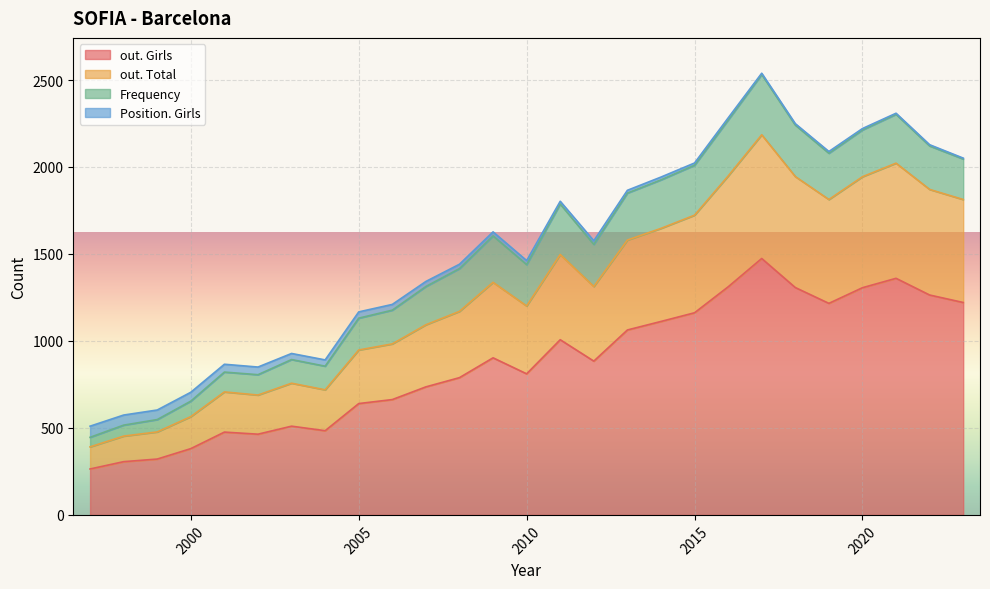

True or false: out. Girls has a value of 1162 at 2015.

True